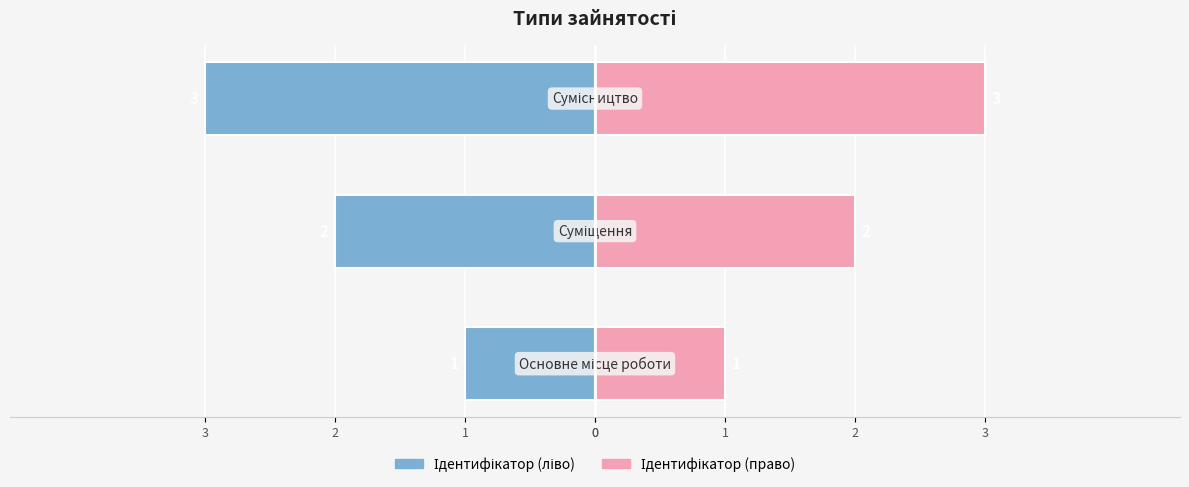

How many Ідентифікатор (право) values are between 1 and 3?

3